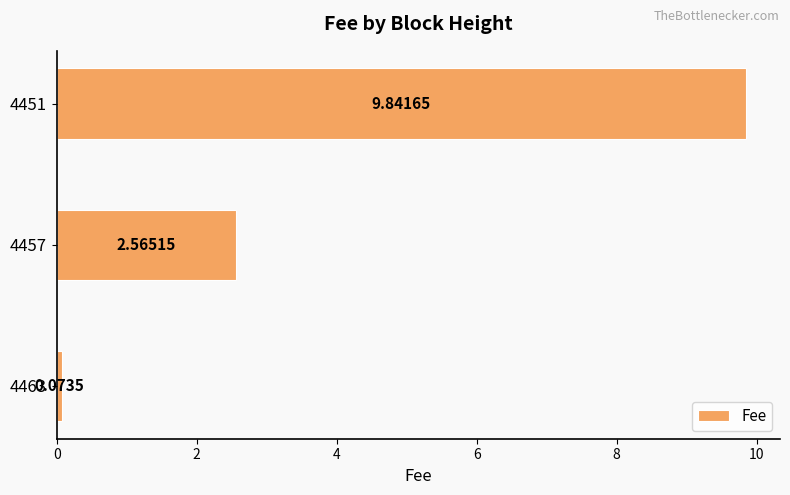

How many values exceed 2?

2